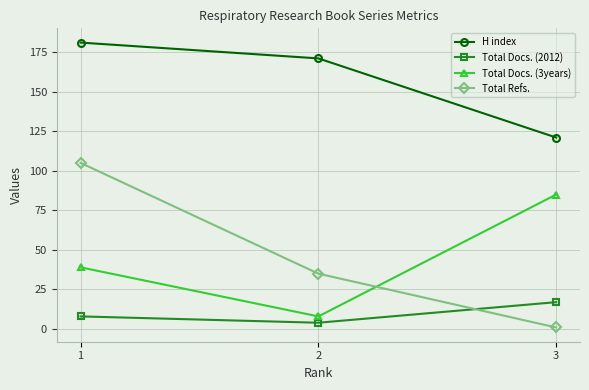

What is the maximum value shown in the chart?

181